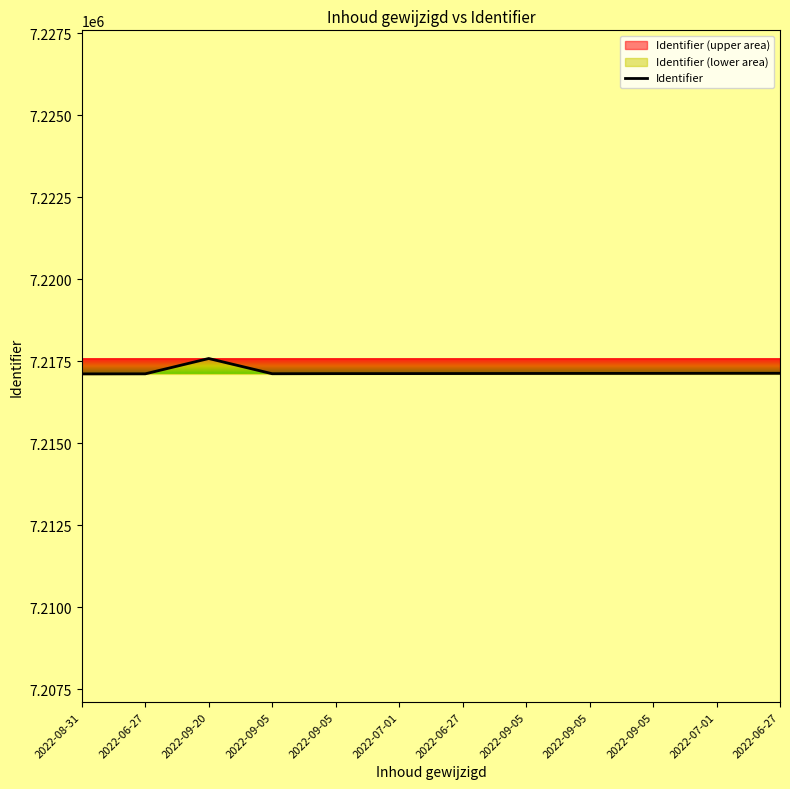

Which label corresponds to the smallest value in the chart?

2022-08-31